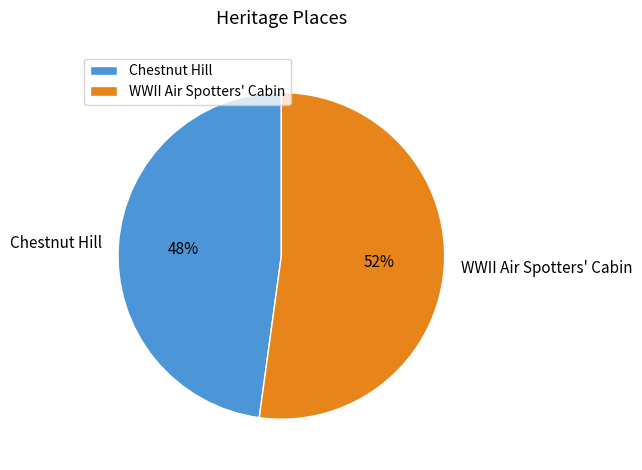

Is there a majority slice in this chart?

Yes